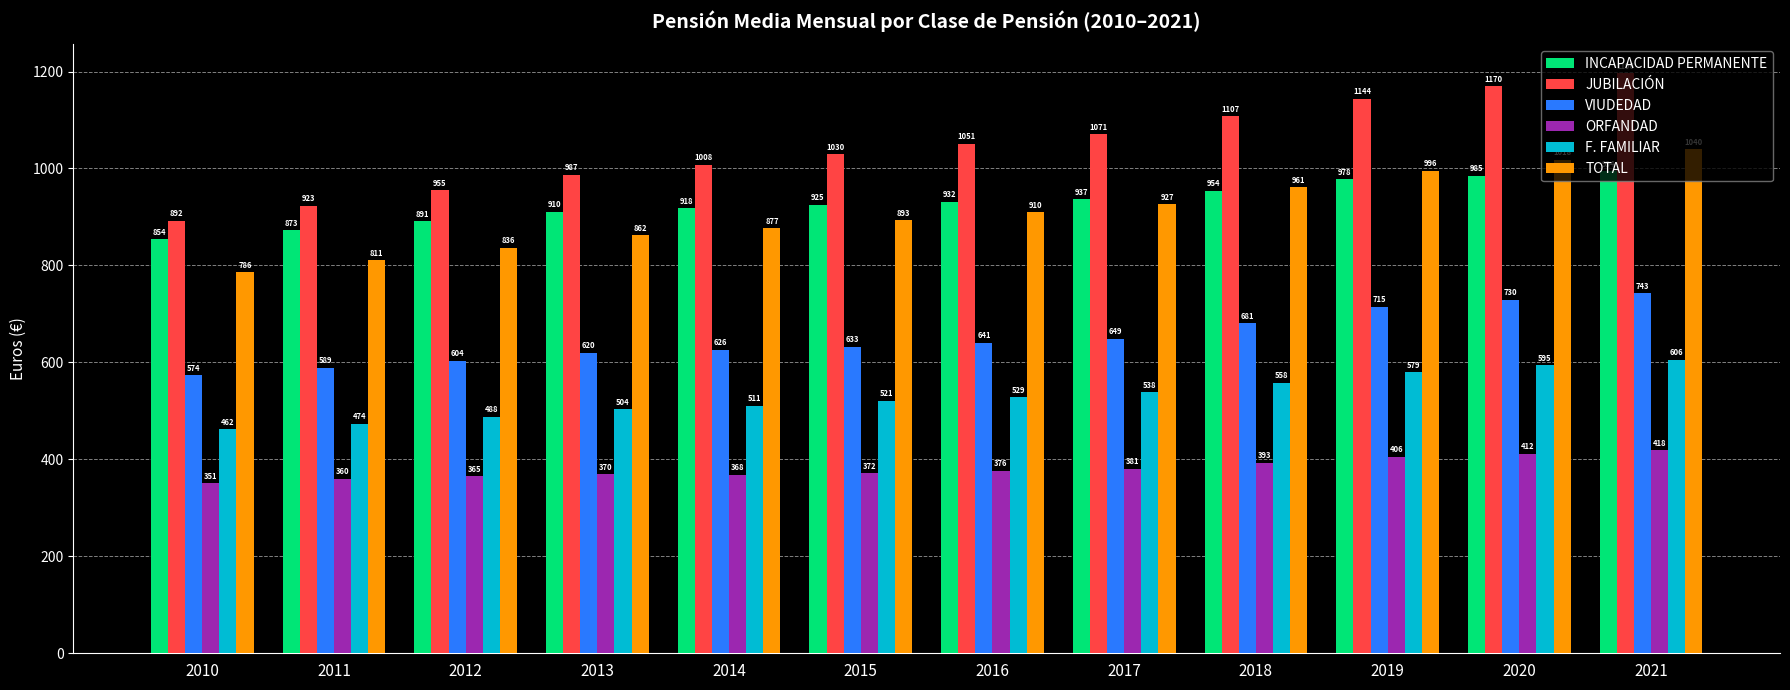

What is the difference between the JUBILACIÓN values at 2015 and 2019?

114.0